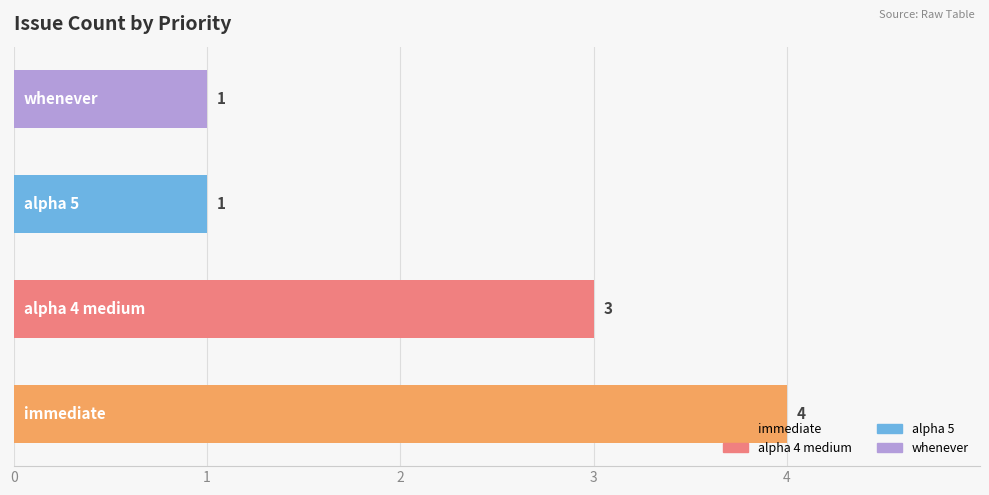

What is the maximum value shown in the chart?

4